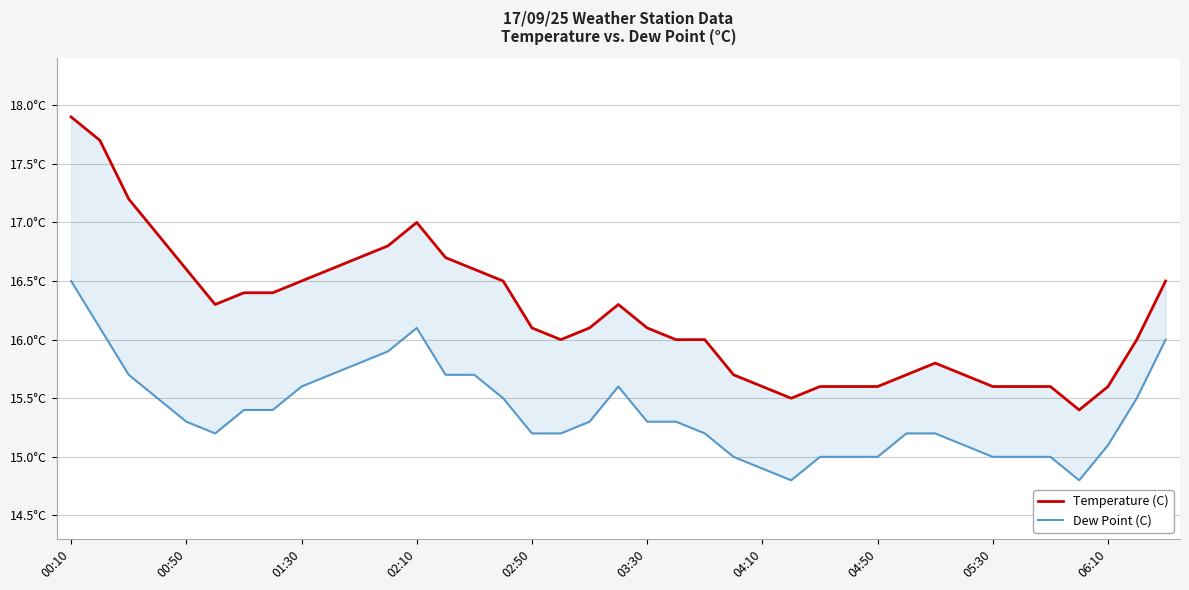

Is the value of Temperature (C) at 00:50 greater than the value of Dew Point (C) at 11?

Yes